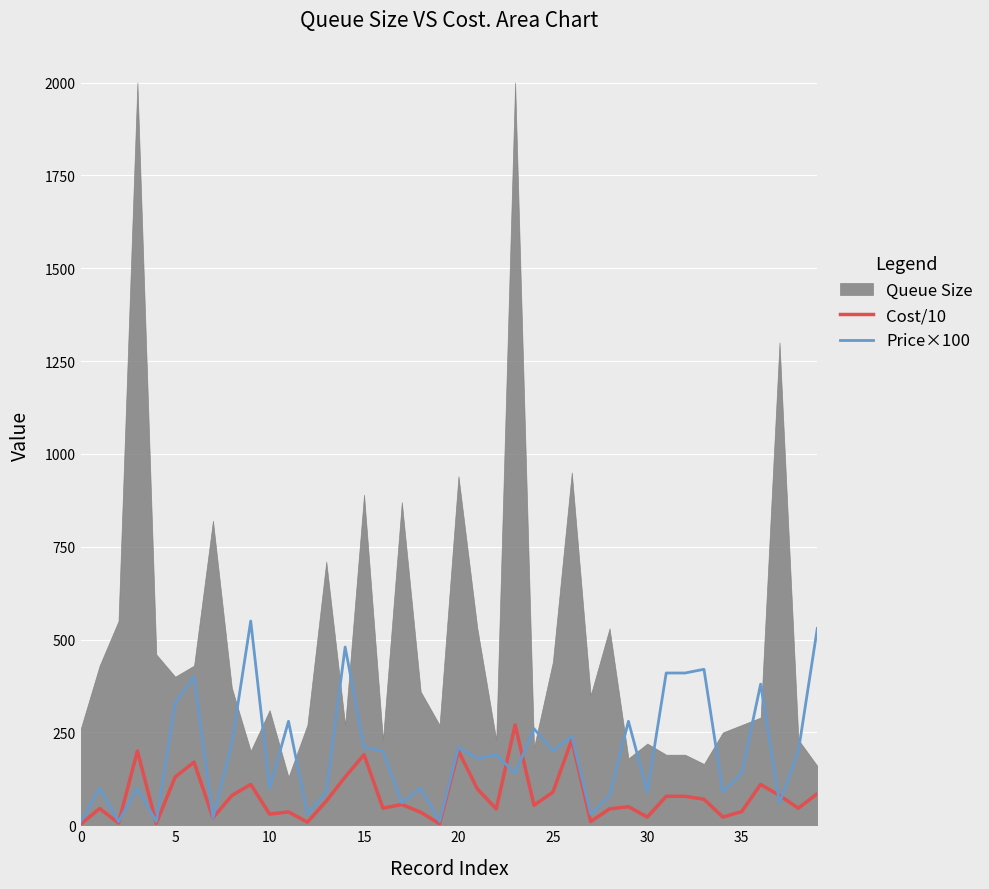

True or false: Cost/10 has more than 2 points higher than both neighbors.

True